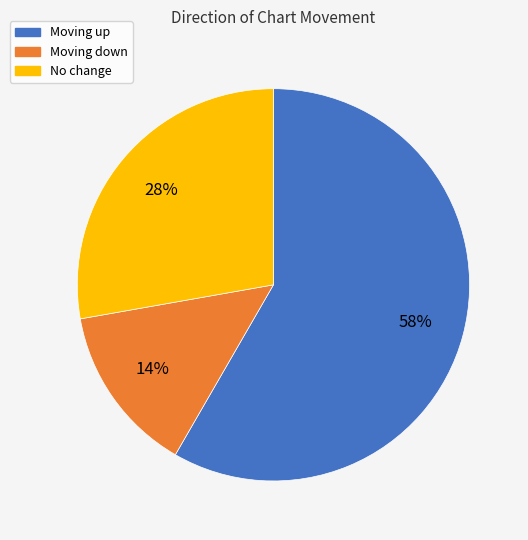

Is there any slice that represents more than half of the pie?

Yes